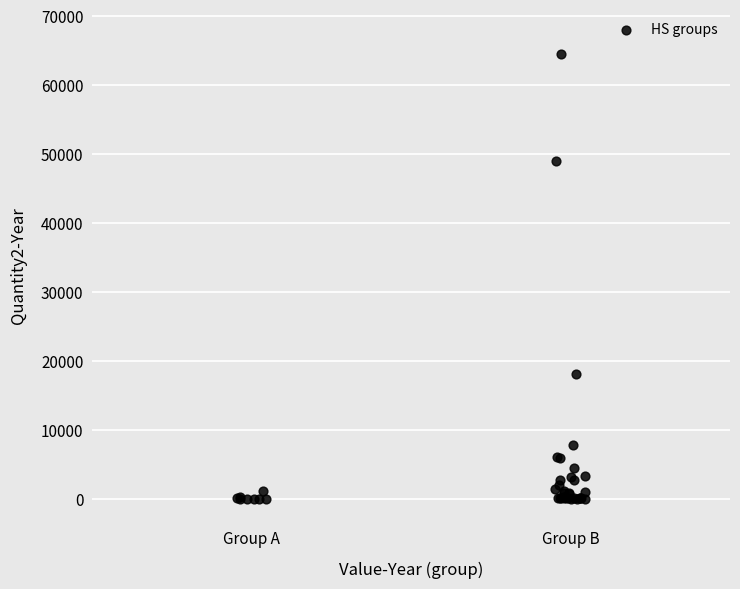

What Y value in the scatter plot is closest to 32221?

18070